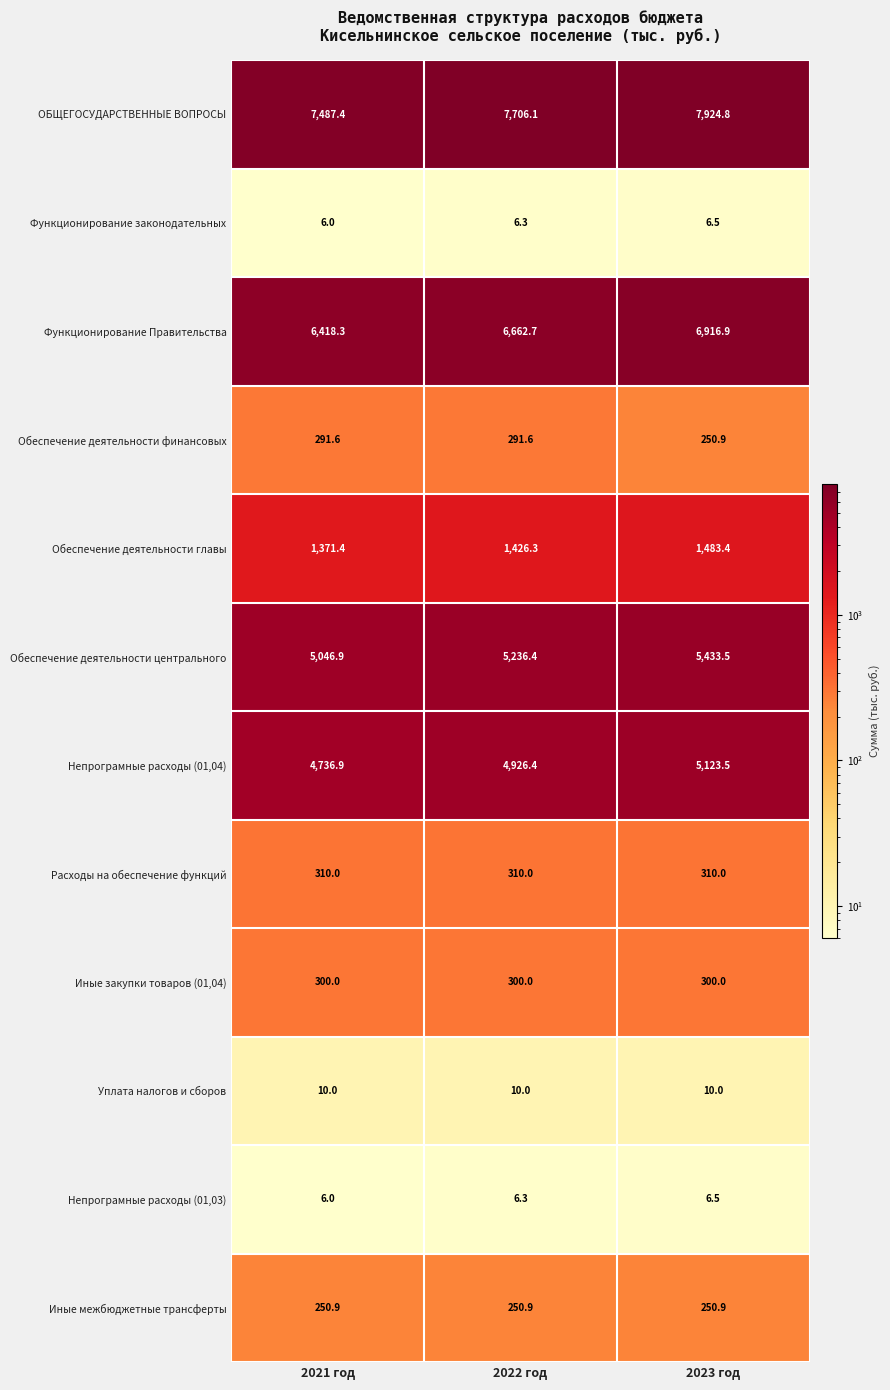

Which category has the highest value across all series?

2023 год